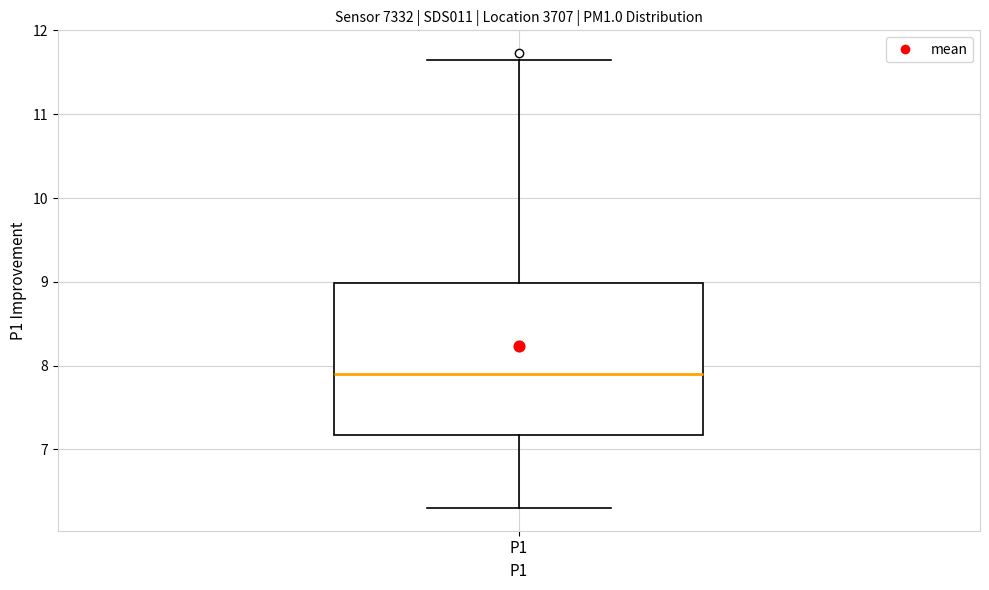

Where does the upper whisker of the box for P1 end on the y-axis? The values are not printed on the chart, so give them approximately, as read against the axis.

11.7